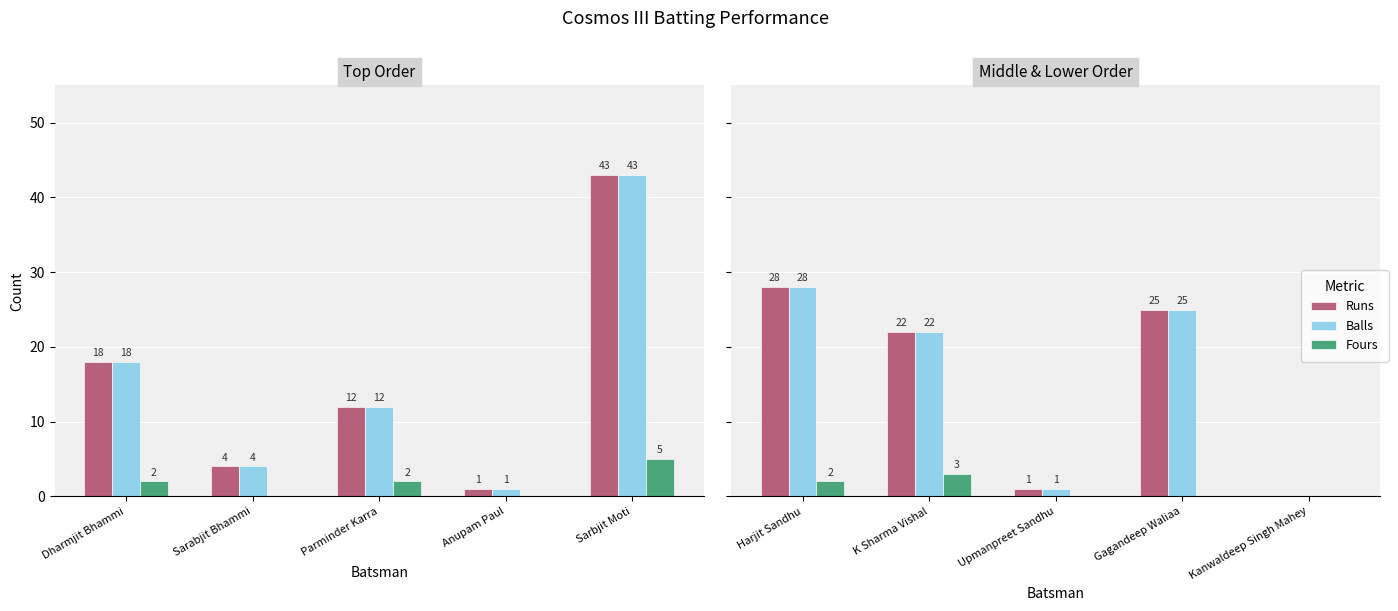

Is it true that Balls equals 18 at Kanwaldeep Singh Mahey?

False